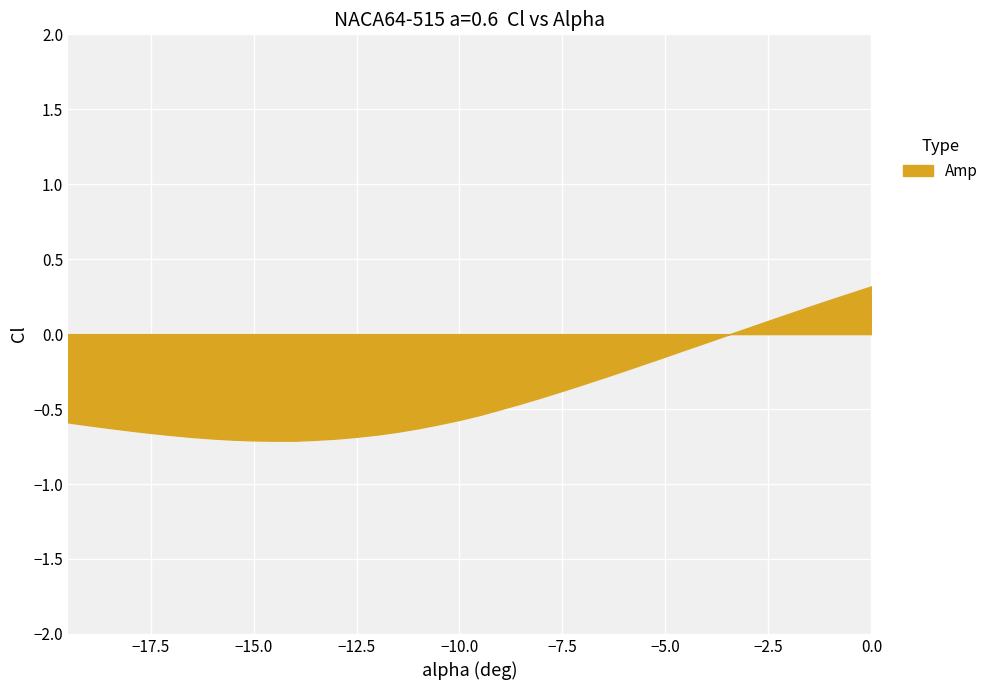

What is the maximum value shown in the chart?

0.3